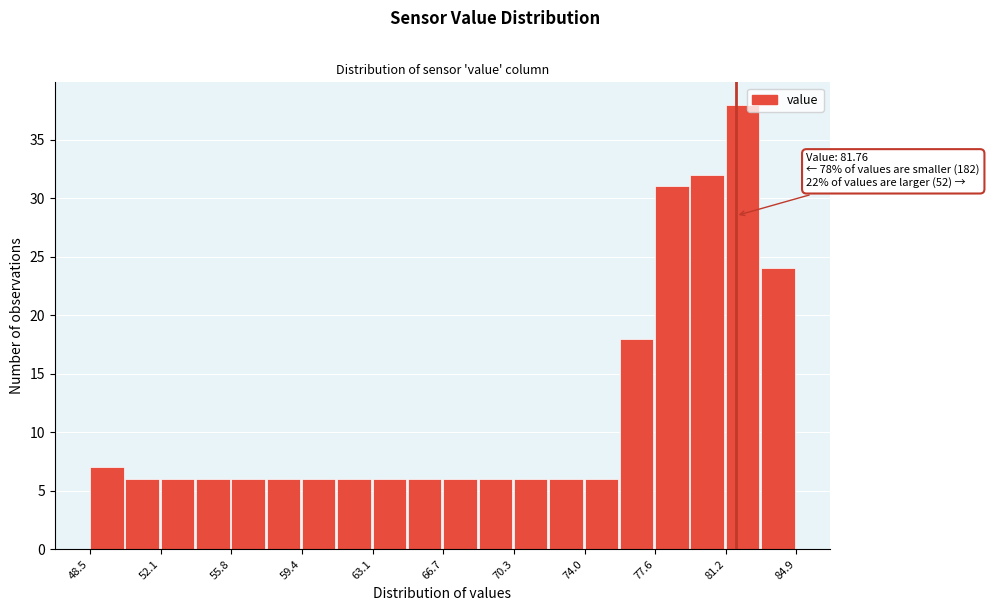

Around what value on the x-axis is the tallest bar? Give the approximate position of its centre, as read against the axis.

82.0